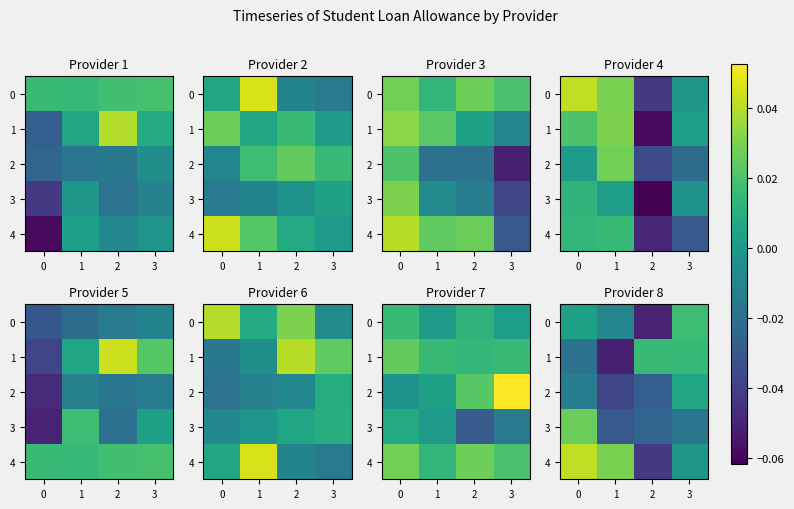

How many positive values does the 4 series have?

2